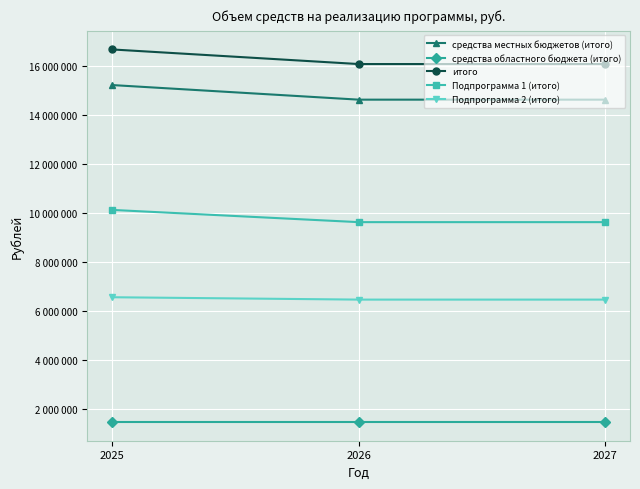

What is the value of the Подпрограмма 2 (итого) point at the 3rd from the left?

6453600